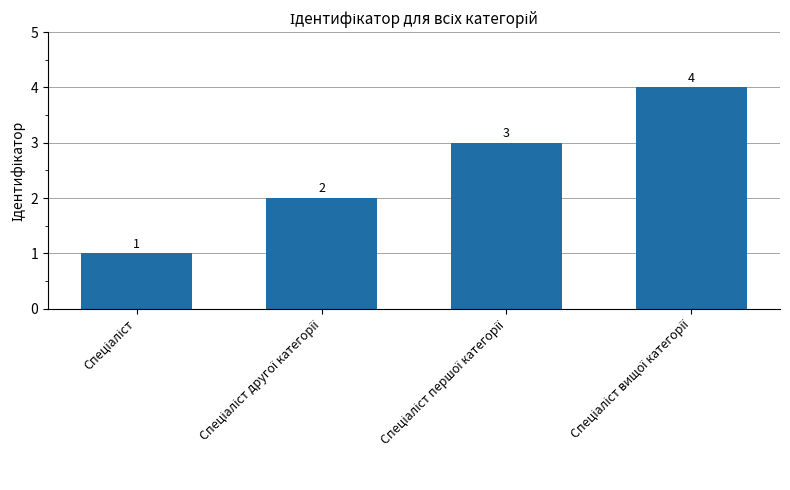

What is the difference between the maximum and minimum values?

3